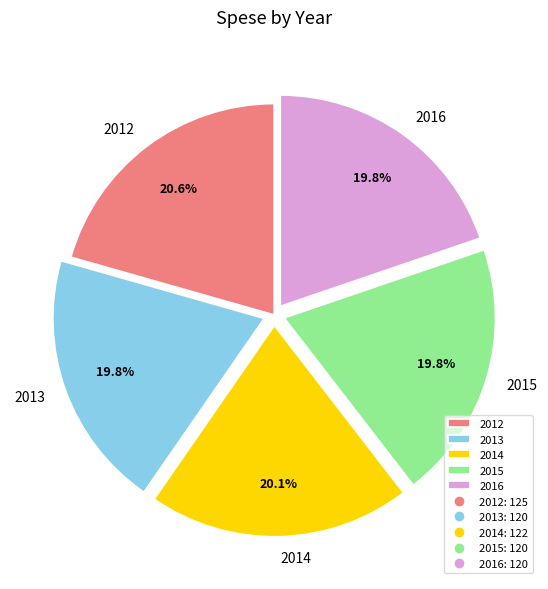

Approximately how many times larger is the value at 2013 compared to 2014?

1.0